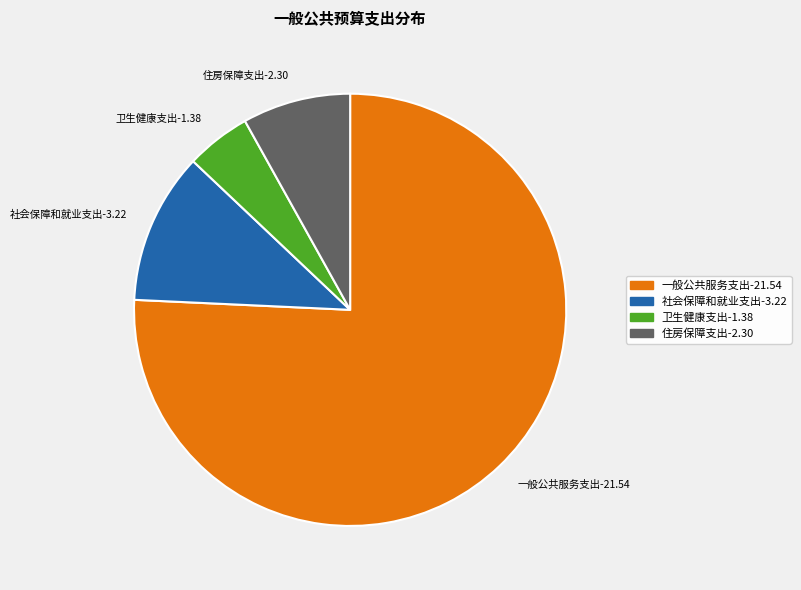

True or false: 一般公共服务支出 accounts for 76% of the total.

True